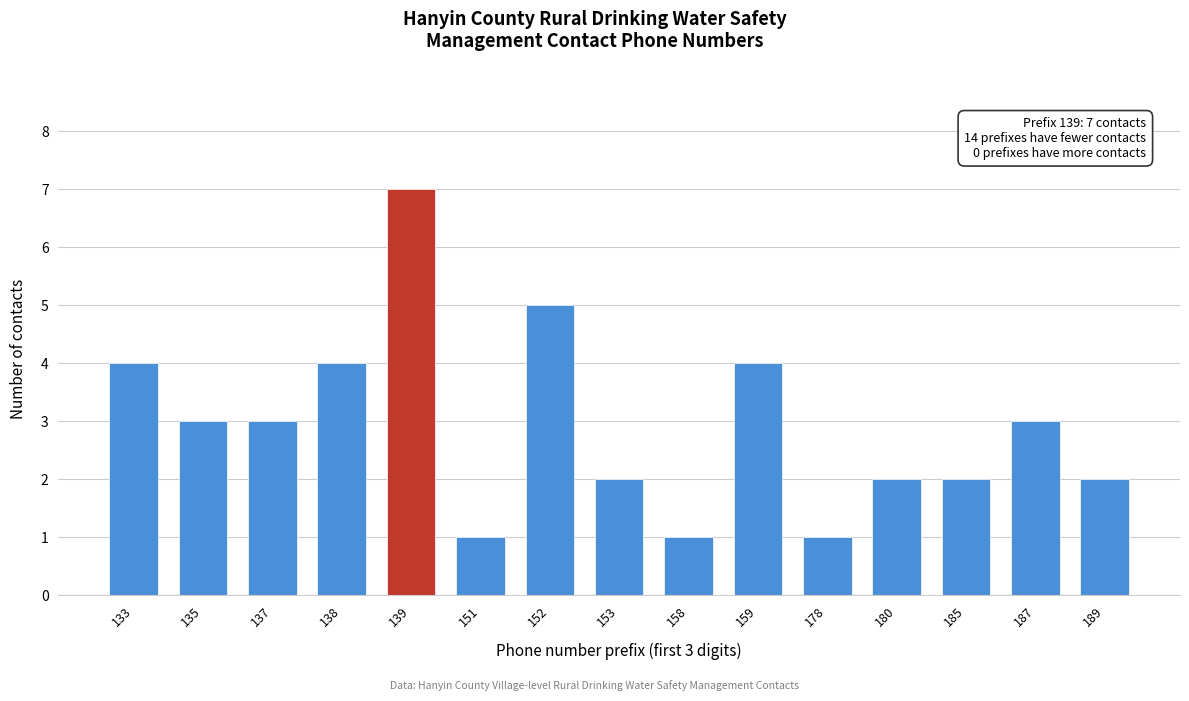

Reading left to right, list all the values displayed in this chart.

4	3	3	4	7	1	5	2	1	4	1	2	2	3	2